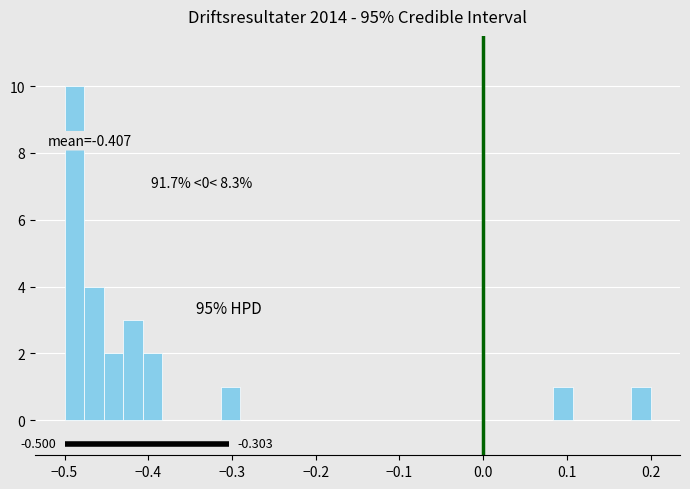

Read against the x-axis, roughly where is the centre of the tallest bar?

-0.49